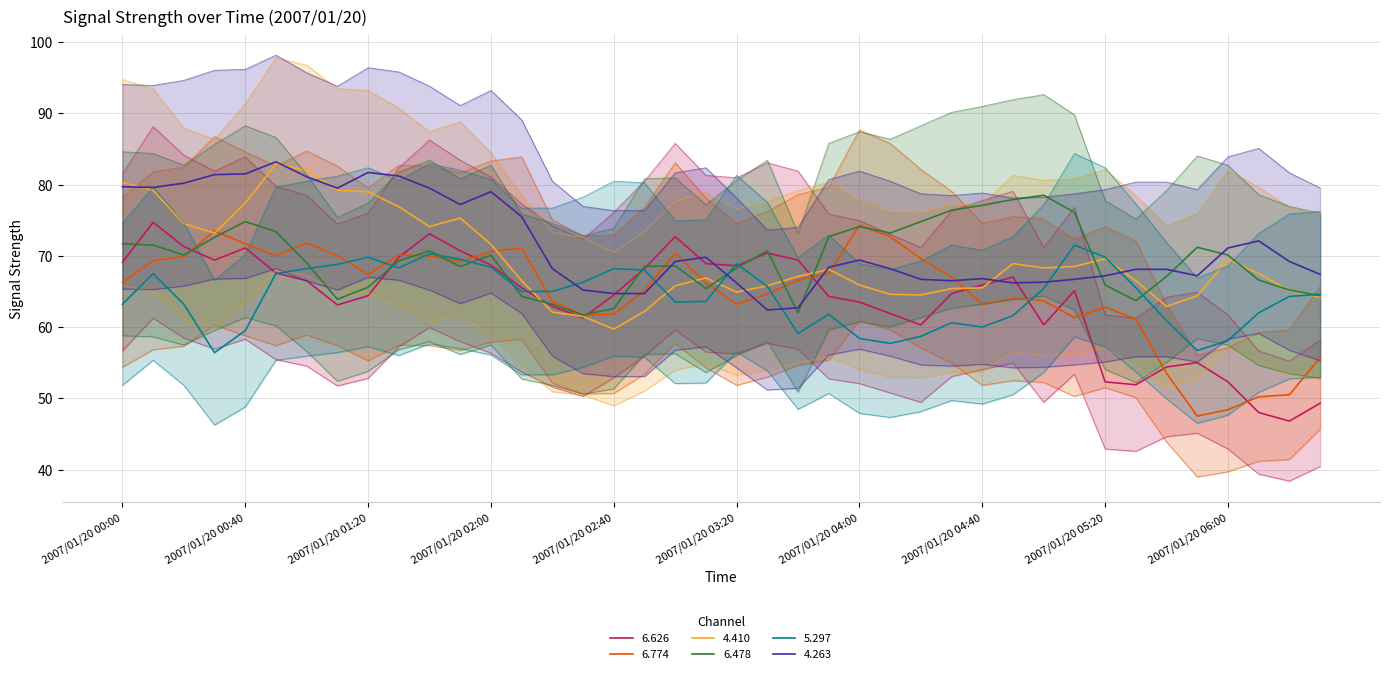

True or false: 6.774 and 4.410 cross at least once.

False